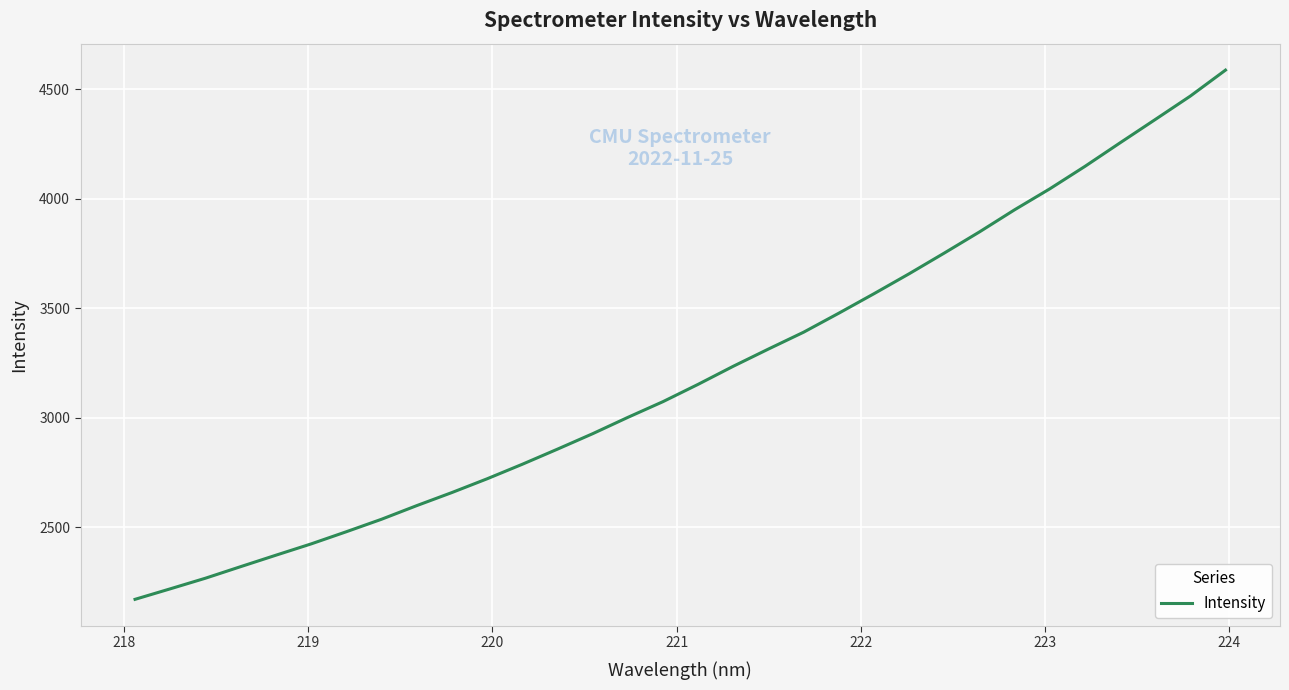

What is the greatest value displayed?

4588.0